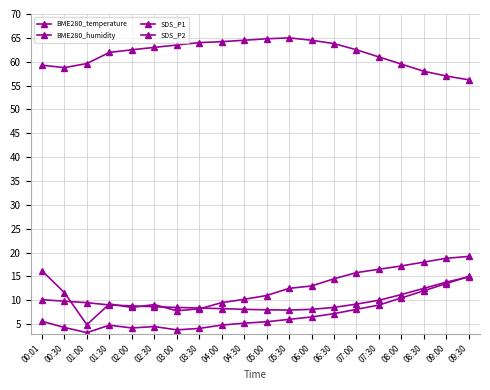

Reading left to right, what are all the values shown in this chart?

BME280_temperature: 00:01=10.1	00:30=9.8	01:00=9.5	01:30=9.0	02:00=8.8	02:30=8.7	03:00=8.5	03:30=8.4	04:00=8.2	04:30=8.1	05:00=8.0	05:30=8.0	06:00=8.1	06:30=8.5	07:00=9.2	07:30=10.0	08:00=11.2	08:30=12.5	09:00=13.8	09:30=14.9
BME280_humidity: 00:01=59.3	00:30=58.8	01:00=59.6	01:30=61.9	02:00=62.5	02:30=63.0	03:00=63.5	03:30=64.0	04:00=64.2	04:30=64.5	05:00=64.8	05:30=65.0	06:00=64.5	06:30=63.8	07:00=62.5	07:30=61.0	08:00=59.5	08:30=58.0	09:00=57.0	09:30=56.2
SDS_P1: 00:01=16.2	00:30=11.6	01:00=4.9	01:30=9.2	02:00=8.5	02:30=9.1	03:00=7.8	03:30=8.2	04:00=9.5	04:30=10.2	05:00=11.0	05:30=12.5	06:00=13.0	06:30=14.5	07:00=15.8	07:30=16.5	08:00=17.2	08:30=18.0	09:00=18.8	09:30=19.2
SDS_P2: 00:01=5.6	00:30=4.3	01:00=3.2	01:30=4.8	02:00=4.2	02:30=4.5	03:00=3.8	03:30=4.1	04:00=4.8	04:30=5.2	05:00=5.5	05:30=6.0	06:00=6.5	06:30=7.2	07:00=8.1	07:30=9.0	08:00=10.5	08:30=12.0	09:00=13.5	09:30=15.0